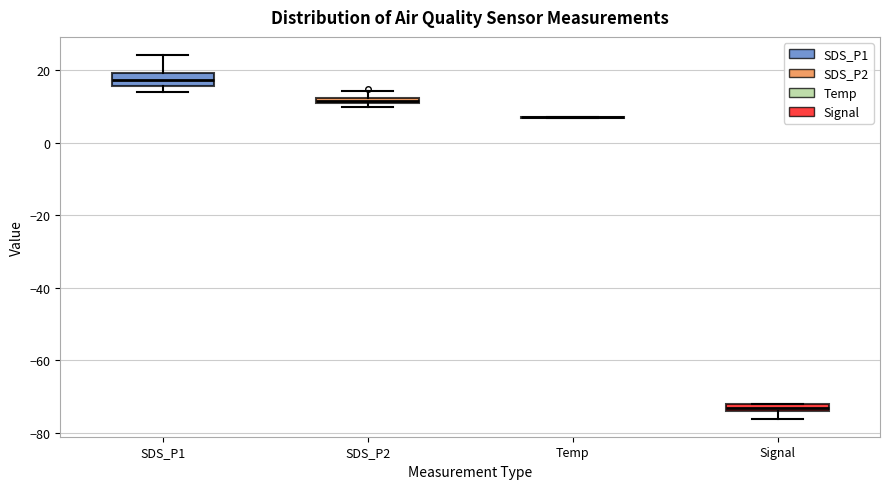

Where is the upper edge of the box for SDS_P1 on the y-axis? The values are not printed on the chart, so give them approximately, as read against the axis.

20